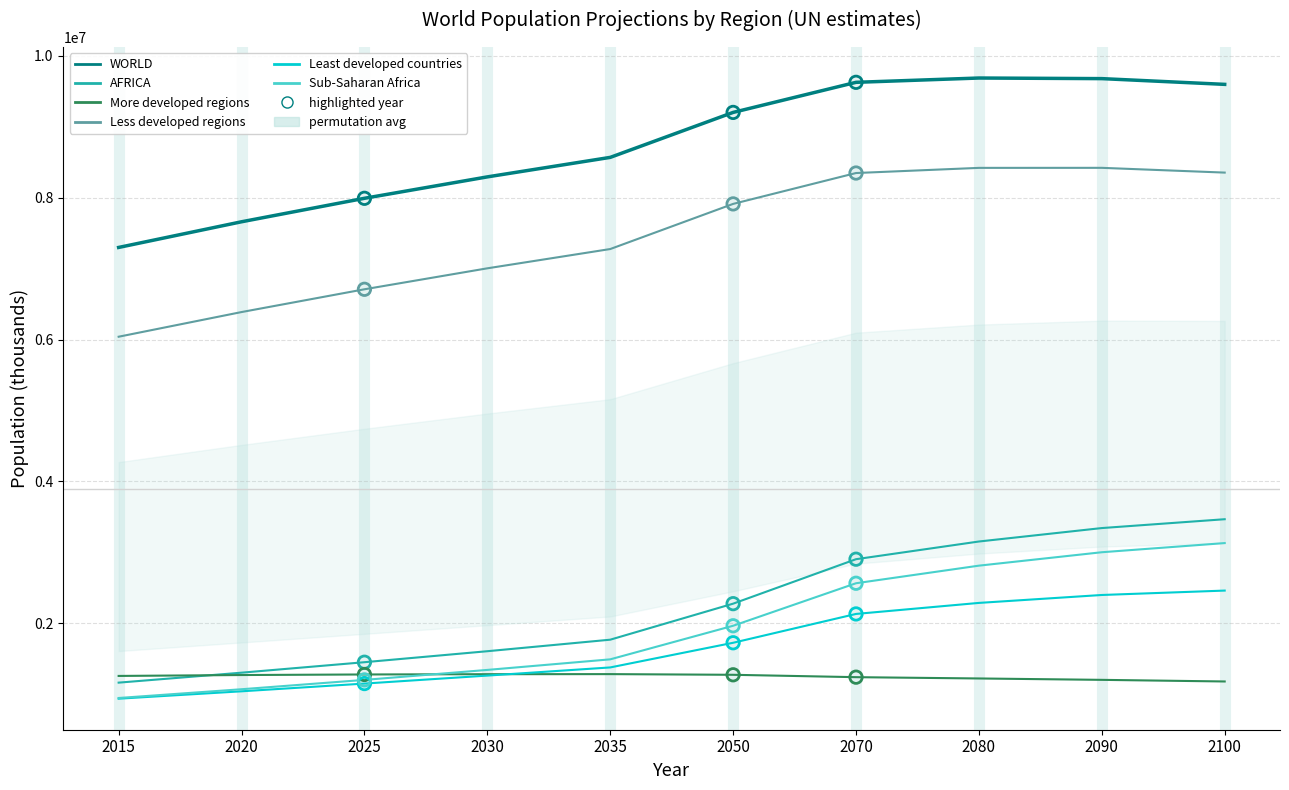

Which series has the largest Y range (max minus min)?

WORLD